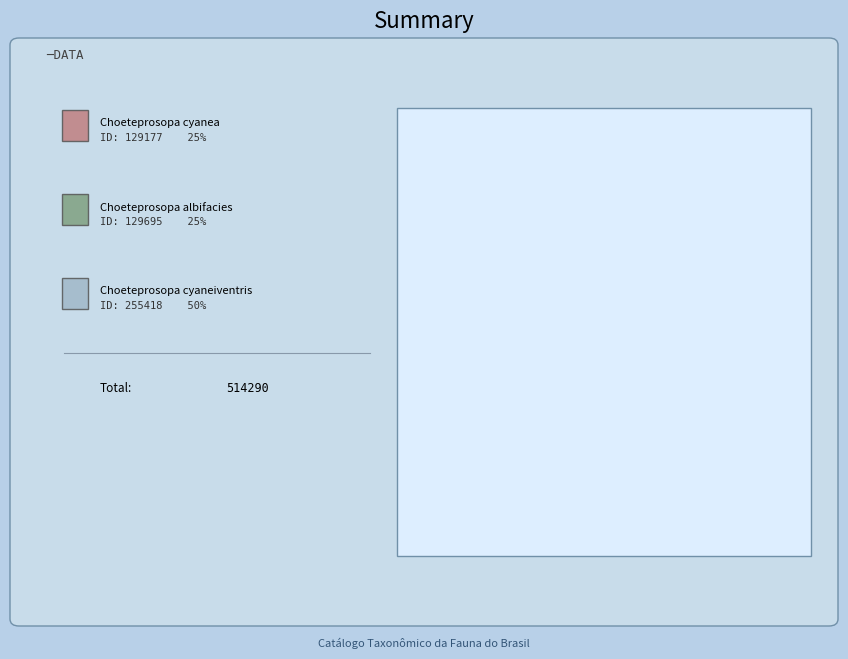

To the nearest percent, what is the difference between the largest and smallest slice percentages?

25%